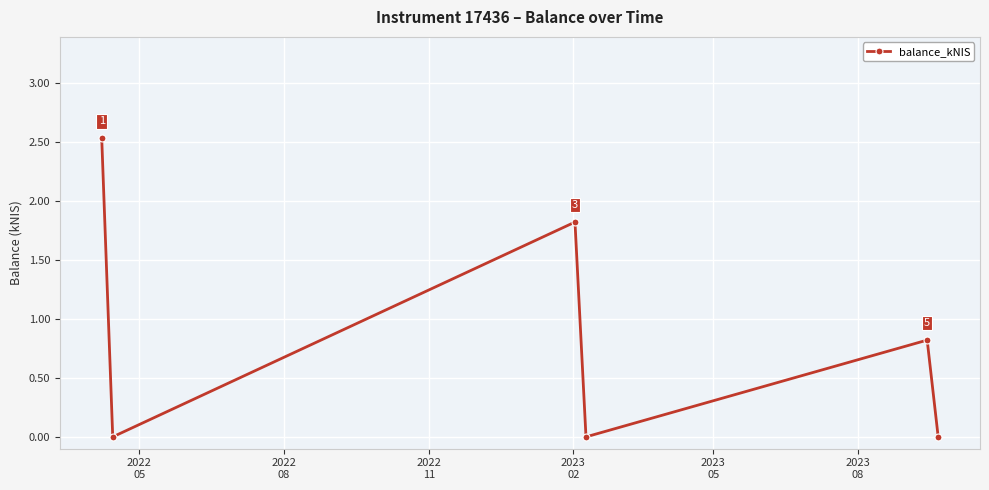

How many interior local peaks (higher than both neighbors) does the data have?

2